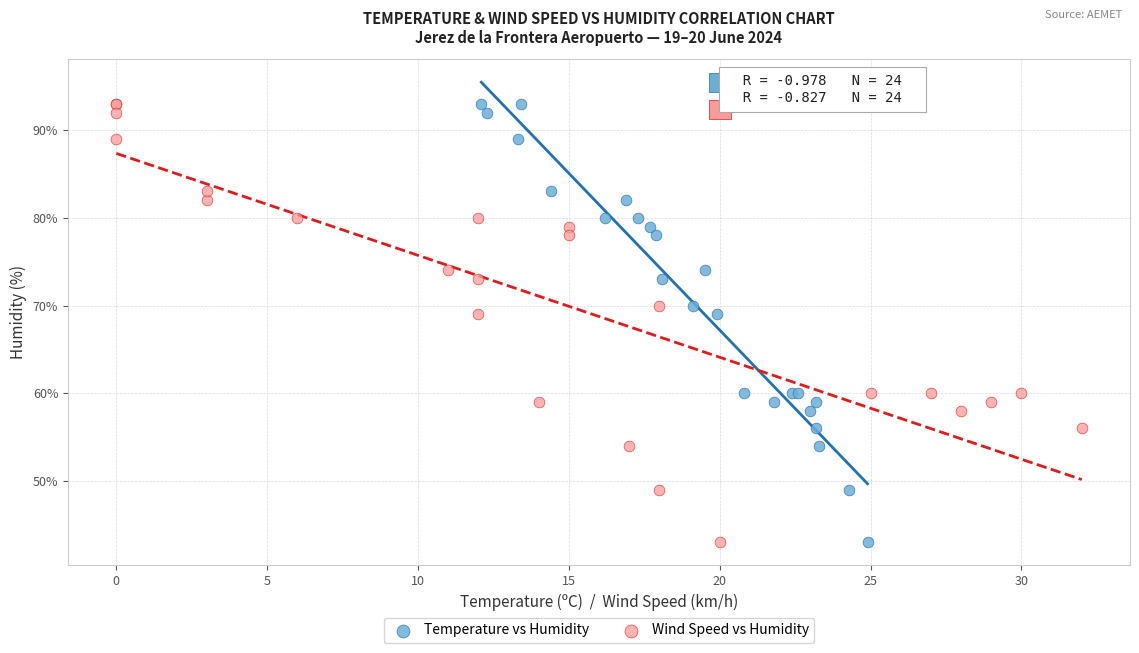

What are all the series names shown in the legend?

Temperature vs Humidity, Wind Speed vs Humidity